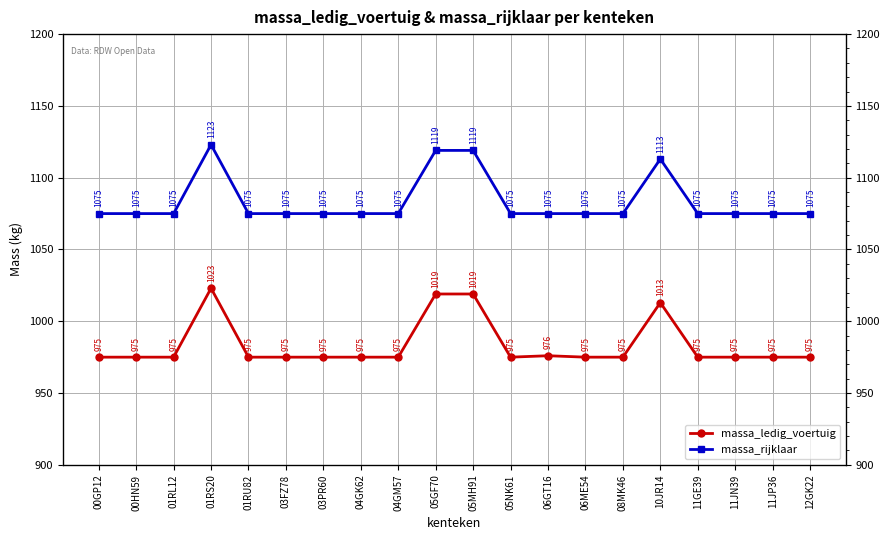

Between 11JN39 and 10JR14, which is larger?

10JR14